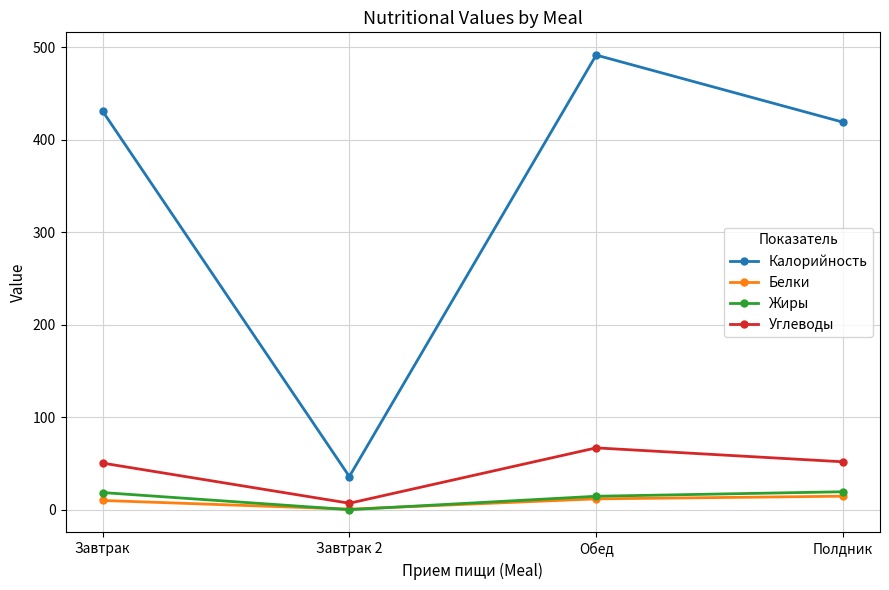

Which label corresponds to the largest value in the chart?

Обед